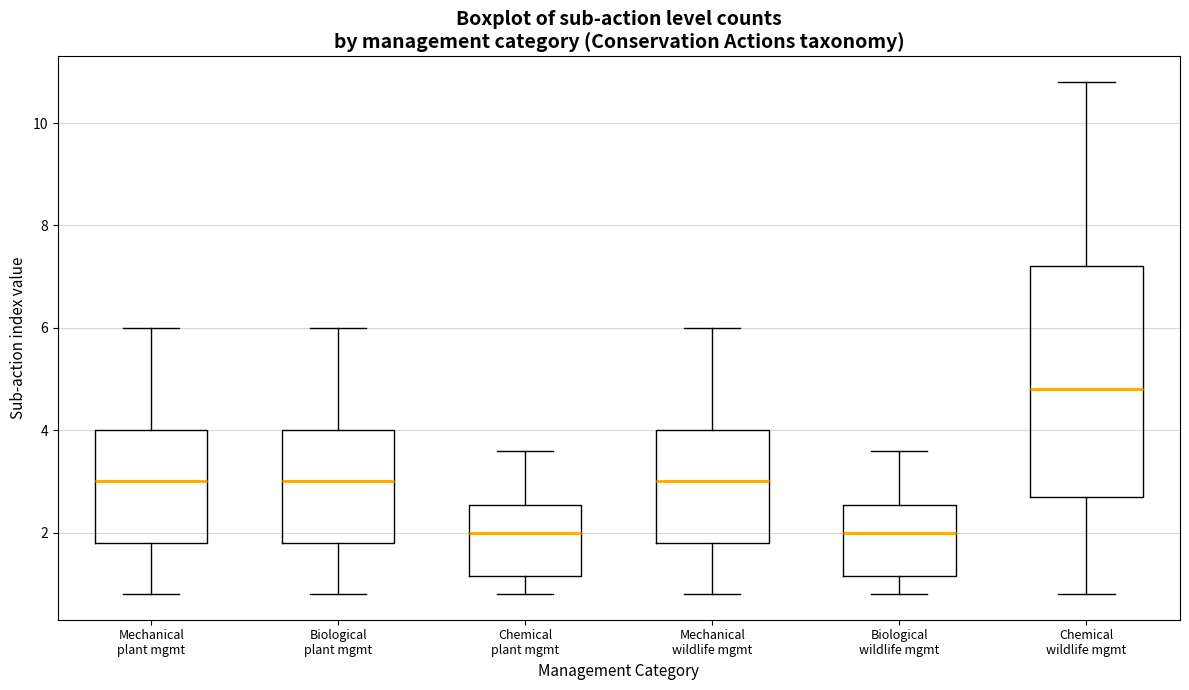

Reading left to right, transcribe this box plot: for each box, give where its median line is, the range the box spans, and where its two whiskers end, as read against the y-axis. The values are not printed on the chart, so give them approximately, as read against the axis.

Mechanical plant mgmt: median 3.0, box 1.8 to 4.0, whiskers 0.8 to 6.0
Biological plant mgmt: median 3.0, box 1.8 to 4.0, whiskers 0.8 to 6.0
Chemical plant mgmt: median 2.0, box 1.2 to 2.6, whiskers 0.8 to 3.6
Mechanical wildlife mgmt: median 3.0, box 1.8 to 4.0, whiskers 0.8 to 6.0
Biological wildlife mgmt: median 2.0, box 1.2 to 2.6, whiskers 0.8 to 3.6
Chemical wildlife mgmt: median 4.8, box 2.8 to 7.2, whiskers 0.8 to 10.8